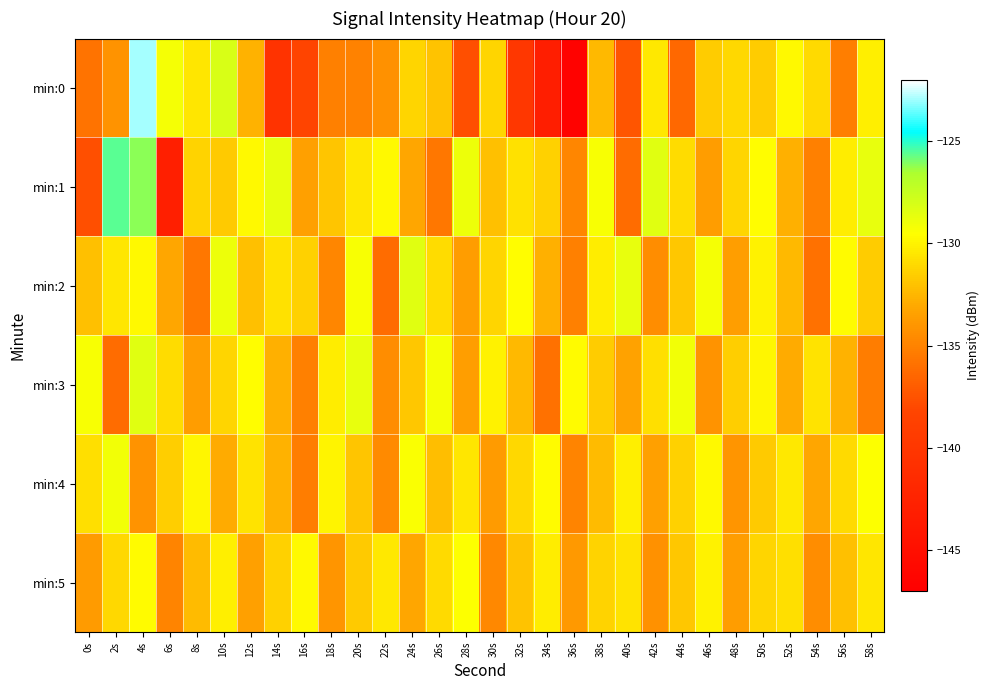

At which category is the sum across all series the highest?

4s